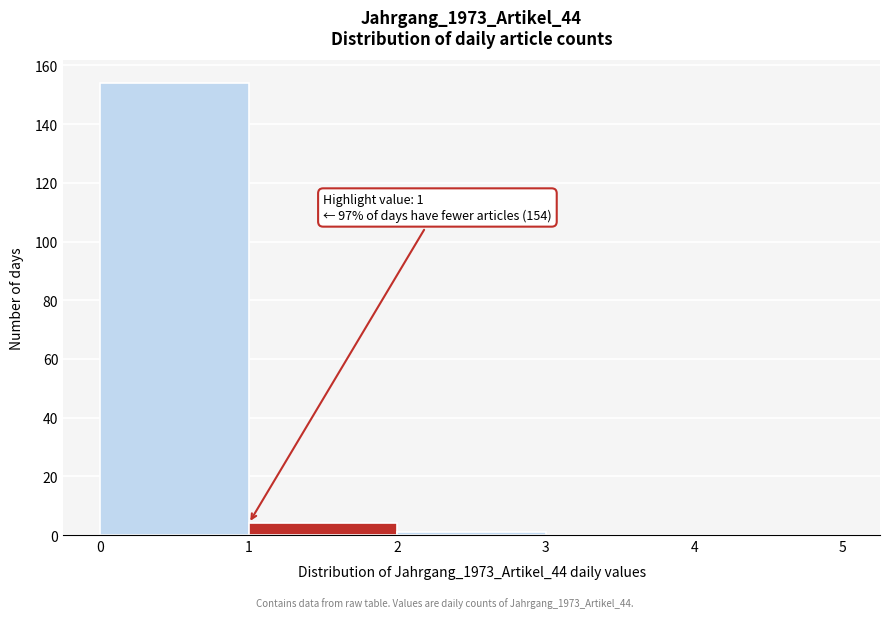

Which range on the x-axis has the tallest bar?

0 to 1